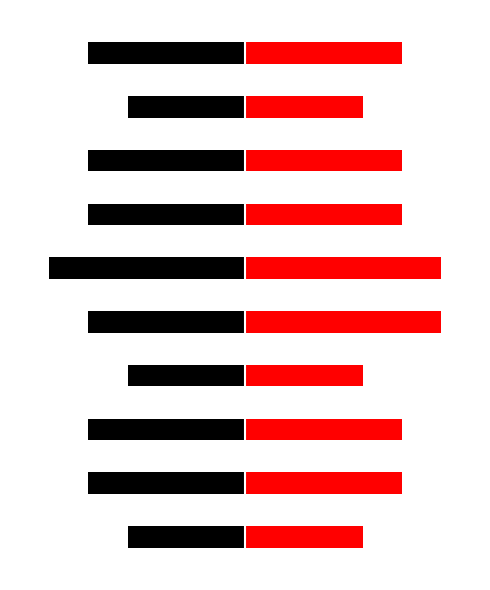

What is the sum of the Red values at 9 and 5?

9